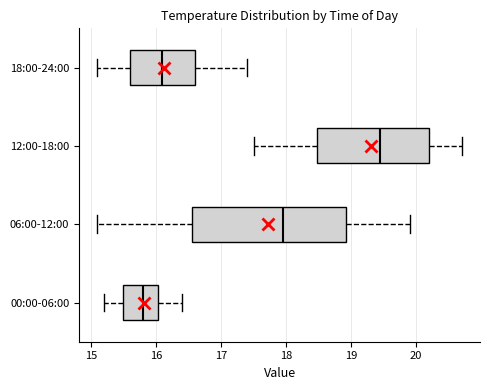

Which box's median line is the furthest to the left?

00:00-06:00